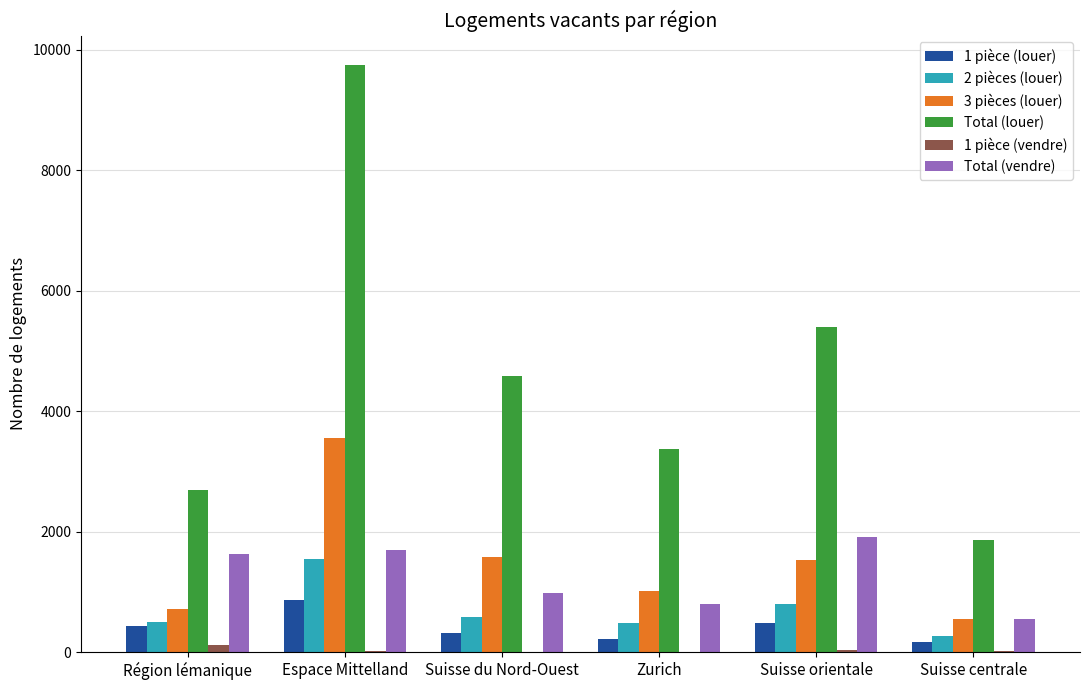

How many data points does each series have?

6